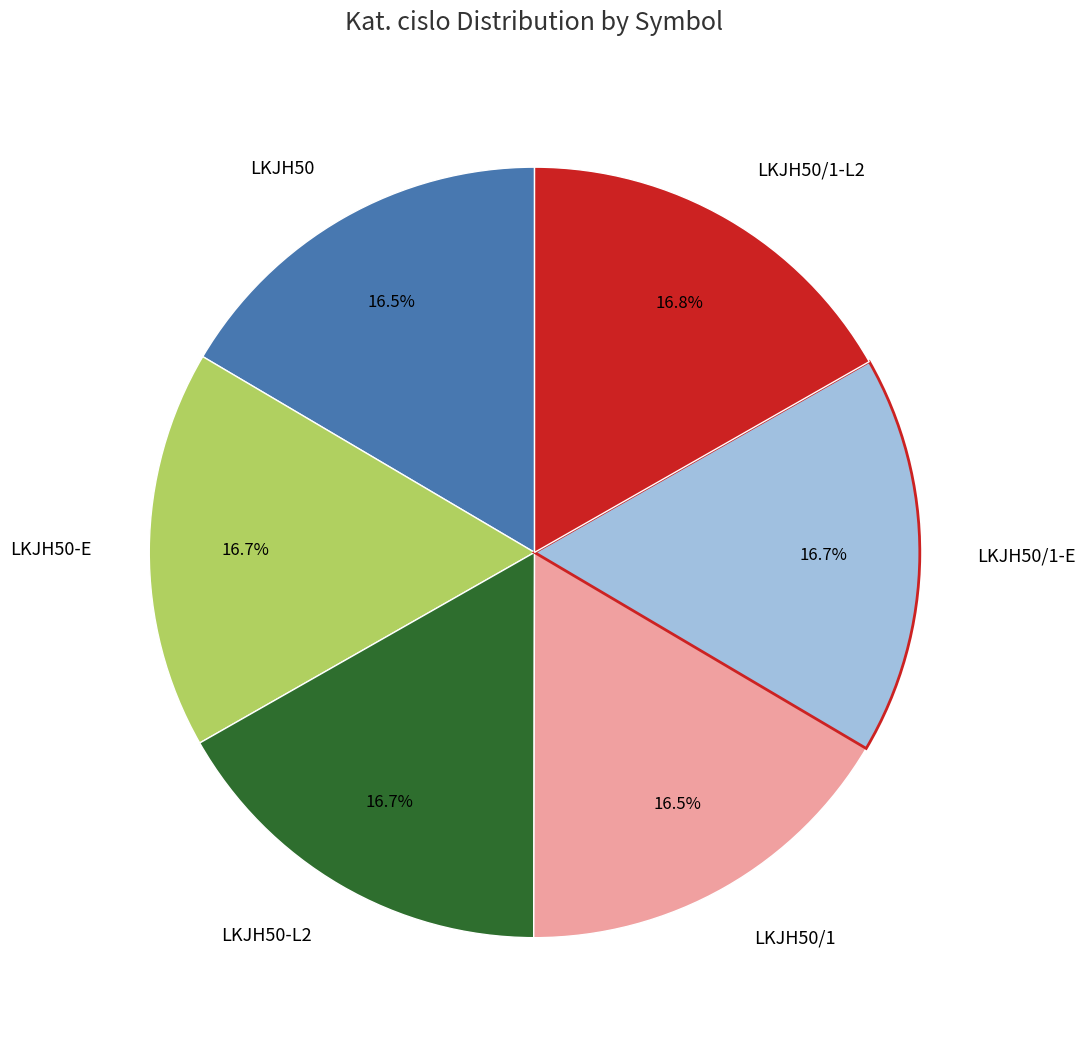

What percentage is the LKJH50-E slice, to the nearest percent?

17%